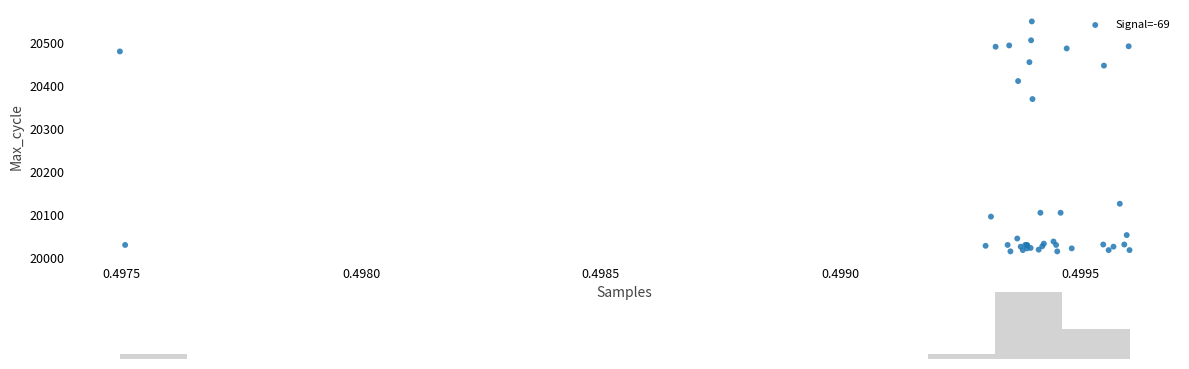

What Y value in the scatter plot is closest to 20283?

20370